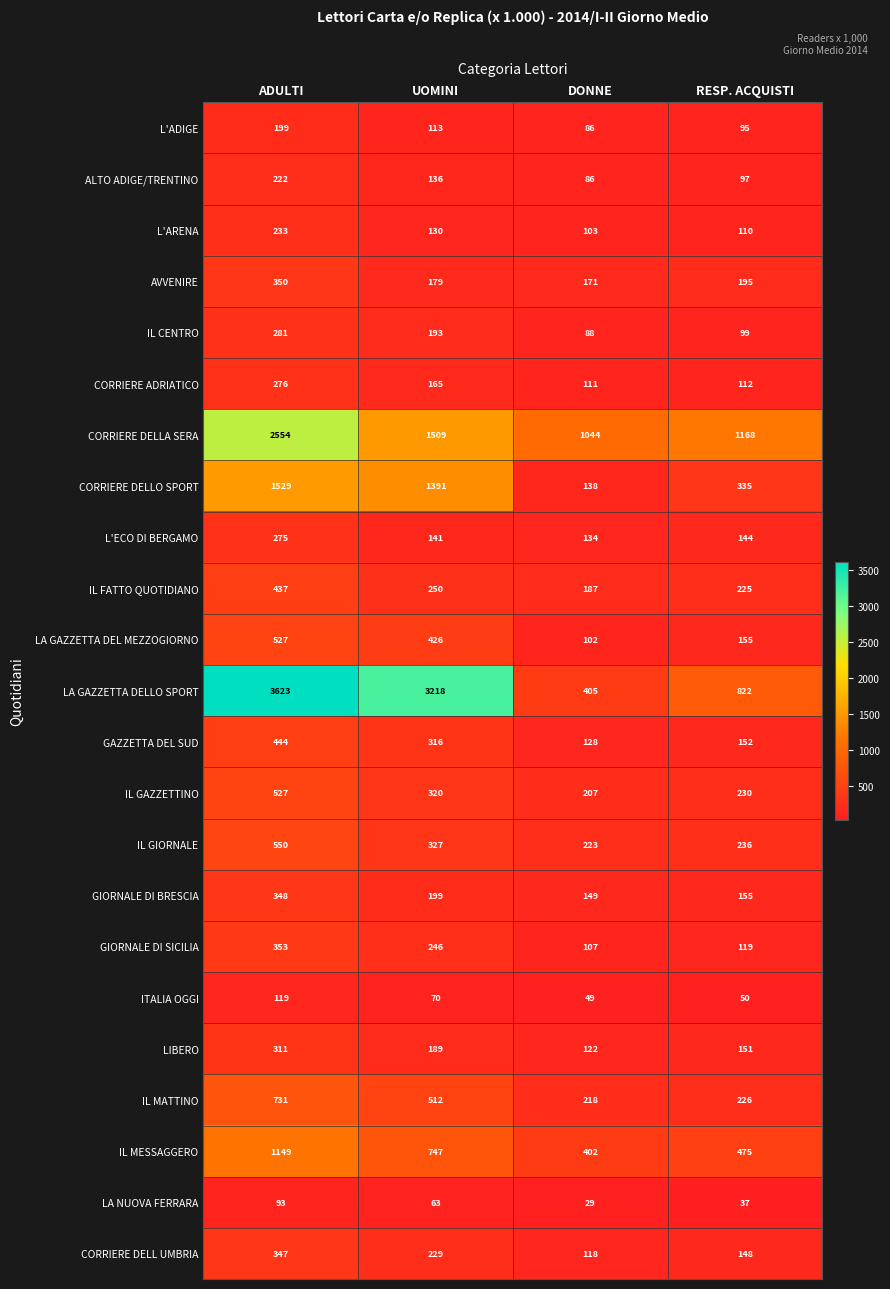

At which category is the sum across all series the highest?

ADULTI